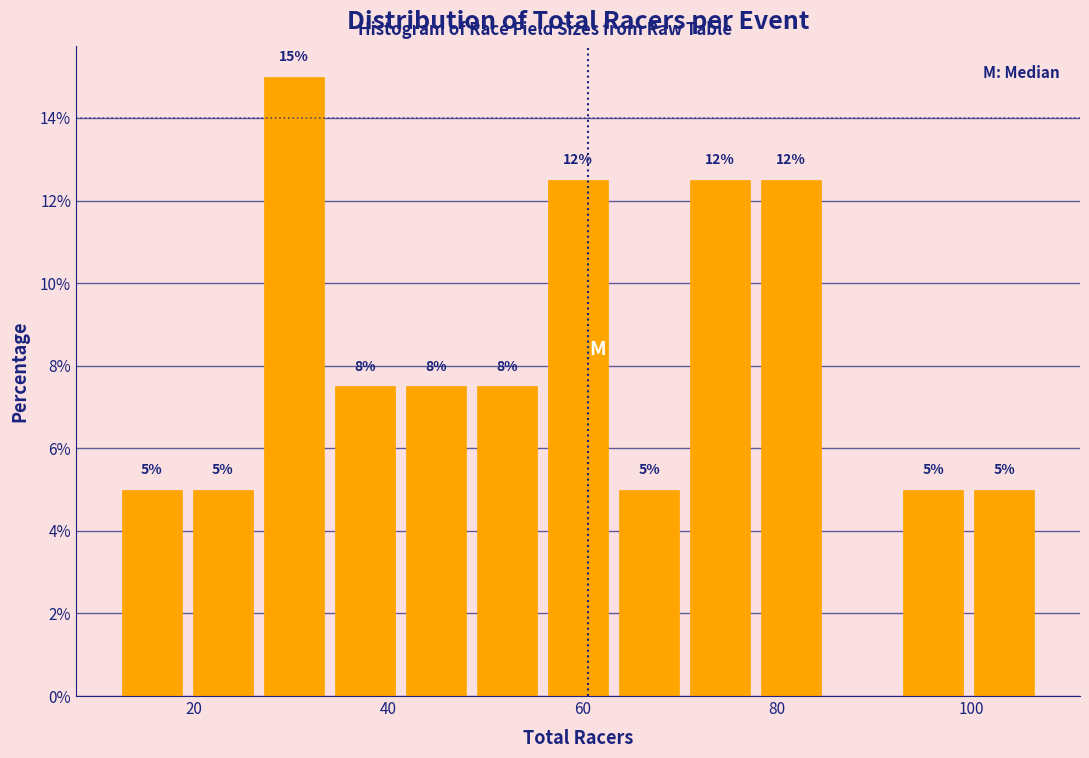

Read against the x-axis, roughly where is the centre of the tallest bar?

30